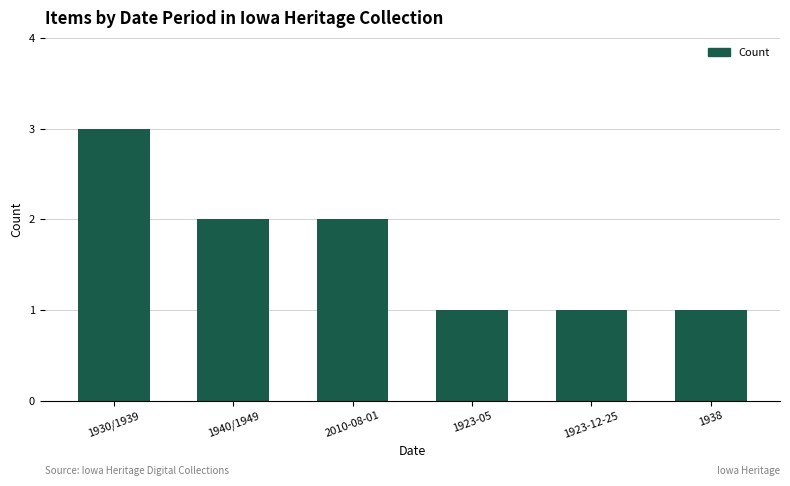

Is it true that the value at 2010-08-01 is 3?

False